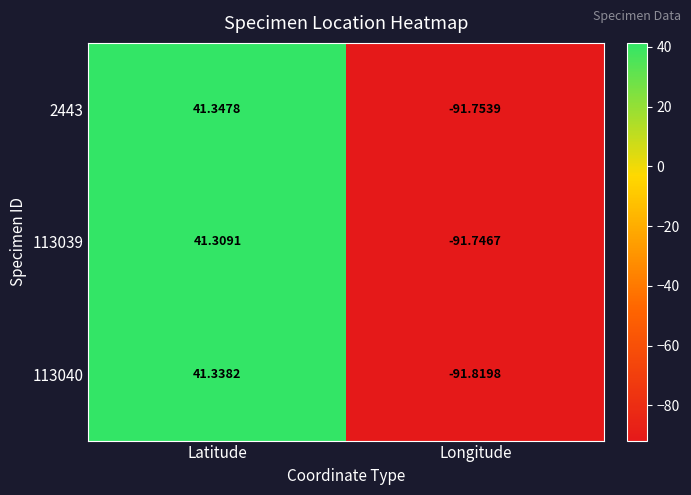

Count the number of data series in this chart.

3